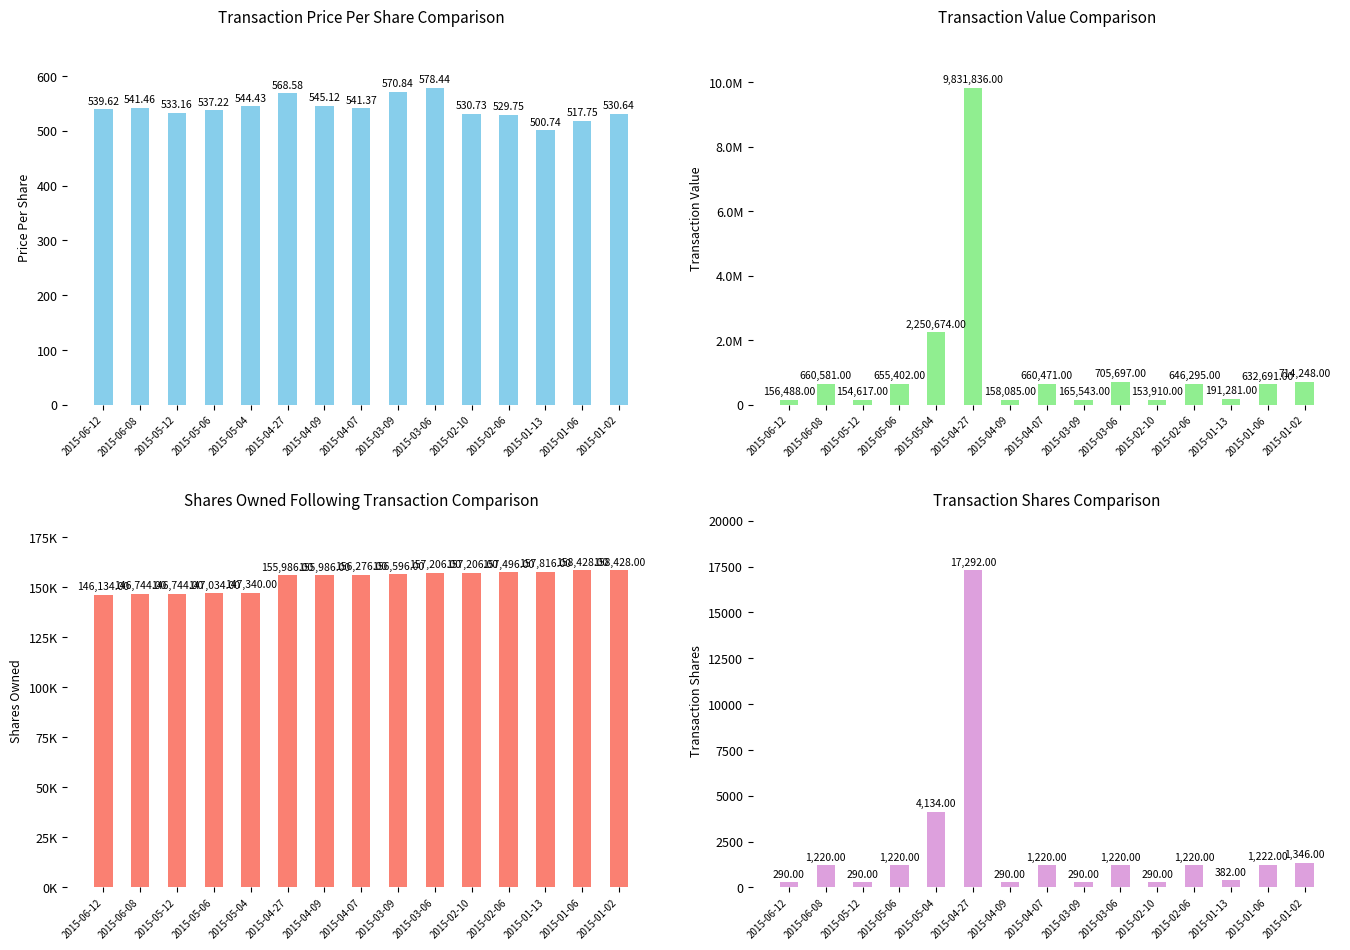

What is the average value of the transactionValue series?

1182521.3